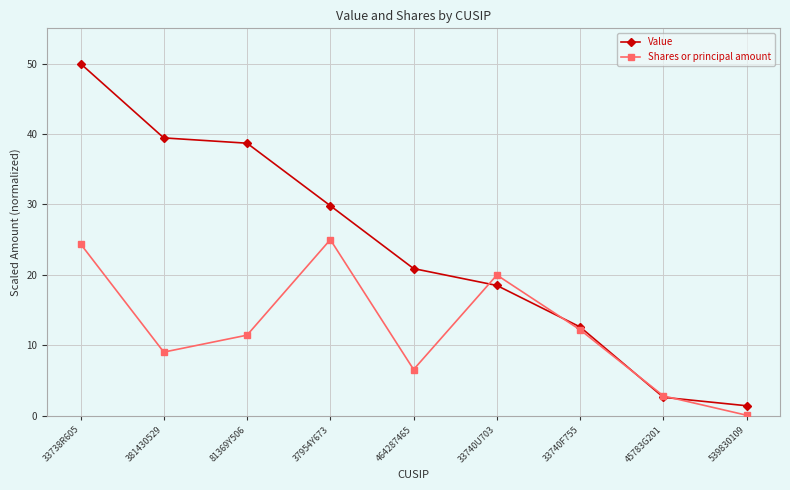

Which series has the widest spread of values?

Value